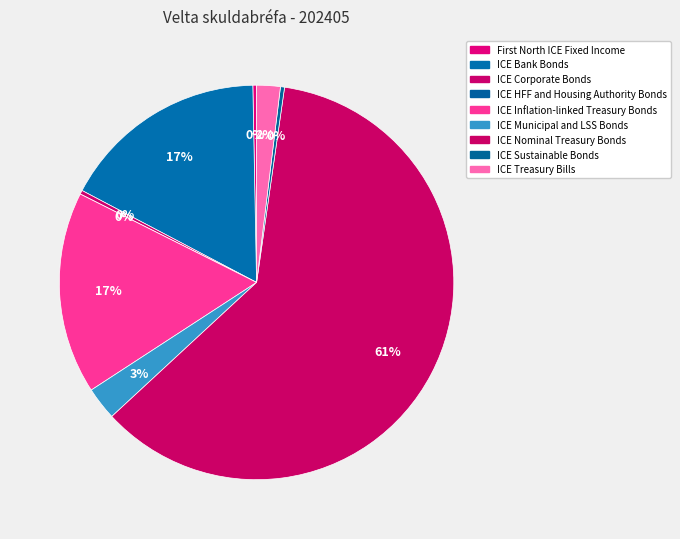

To the nearest percent, what is the difference between the largest and smallest slice percentages?

61%